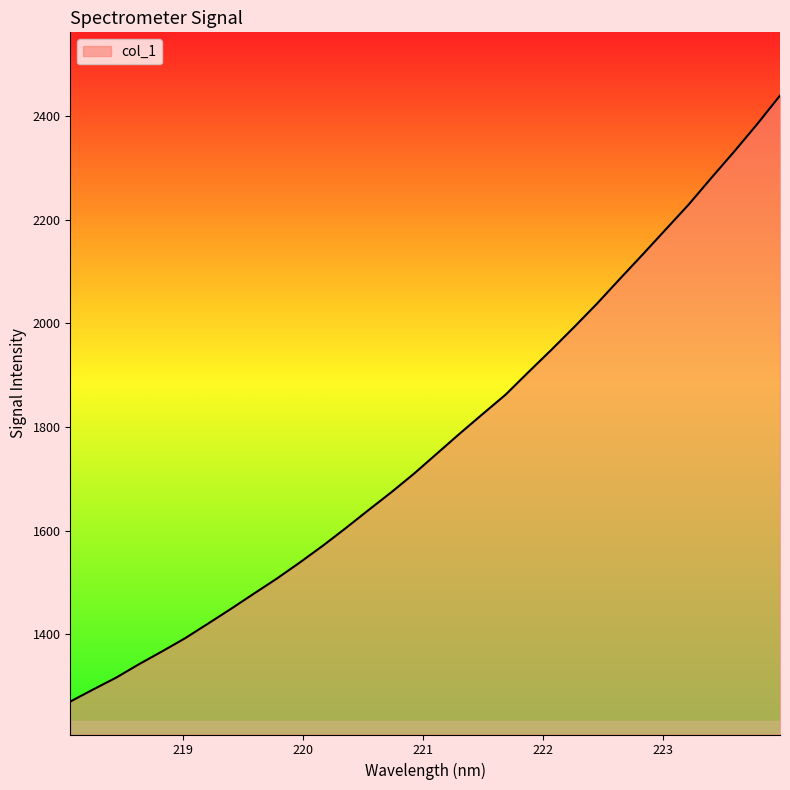

What is the difference between the maximum and minimum values?

1168.8